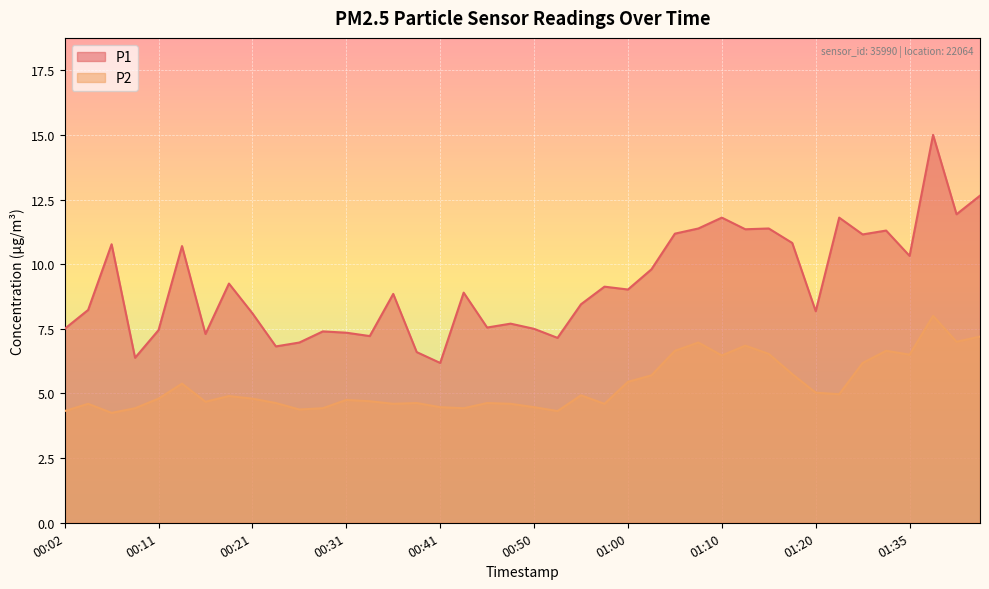

Is it true that P1 equals 11.3 at 01:12?

True